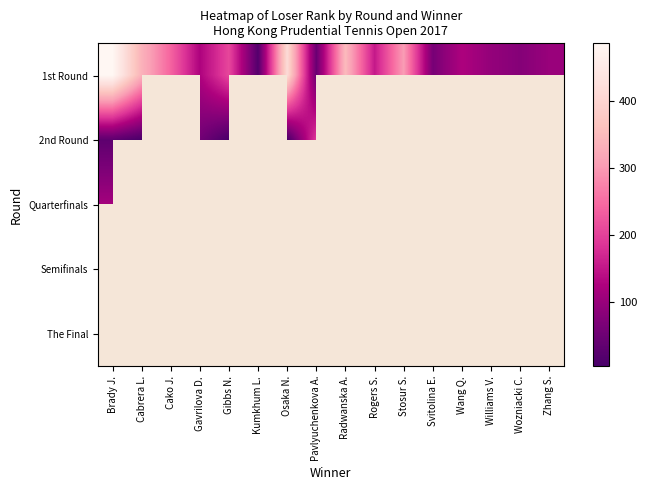

Which series has the largest total across all categories?

1st Round